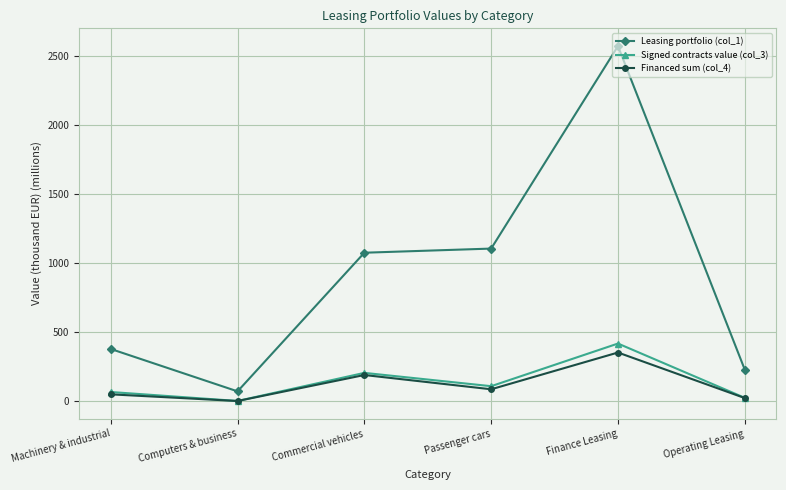

Reading left to right, extract all data points from this chart.

Leasing portfolio (col_1): Machinery & industrial=378.2	Computers & business=71.1	Commercial vehicles=1075.4	Passenger cars=1105.4	Finance Leasing=2572.2	Operating Leasing=228.5
Signed contracts value (col_3): Machinery & industrial=66.5	Computers & business=1.6	Commercial vehicles=205.0	Passenger cars=108.6	Finance Leasing=417.5	Operating Leasing=24.2
Financed sum (col_4): Machinery & industrial=49.6	Computers & business=1.2	Commercial vehicles=189.5	Passenger cars=86.2	Finance Leasing=352.5	Operating Leasing=22.7